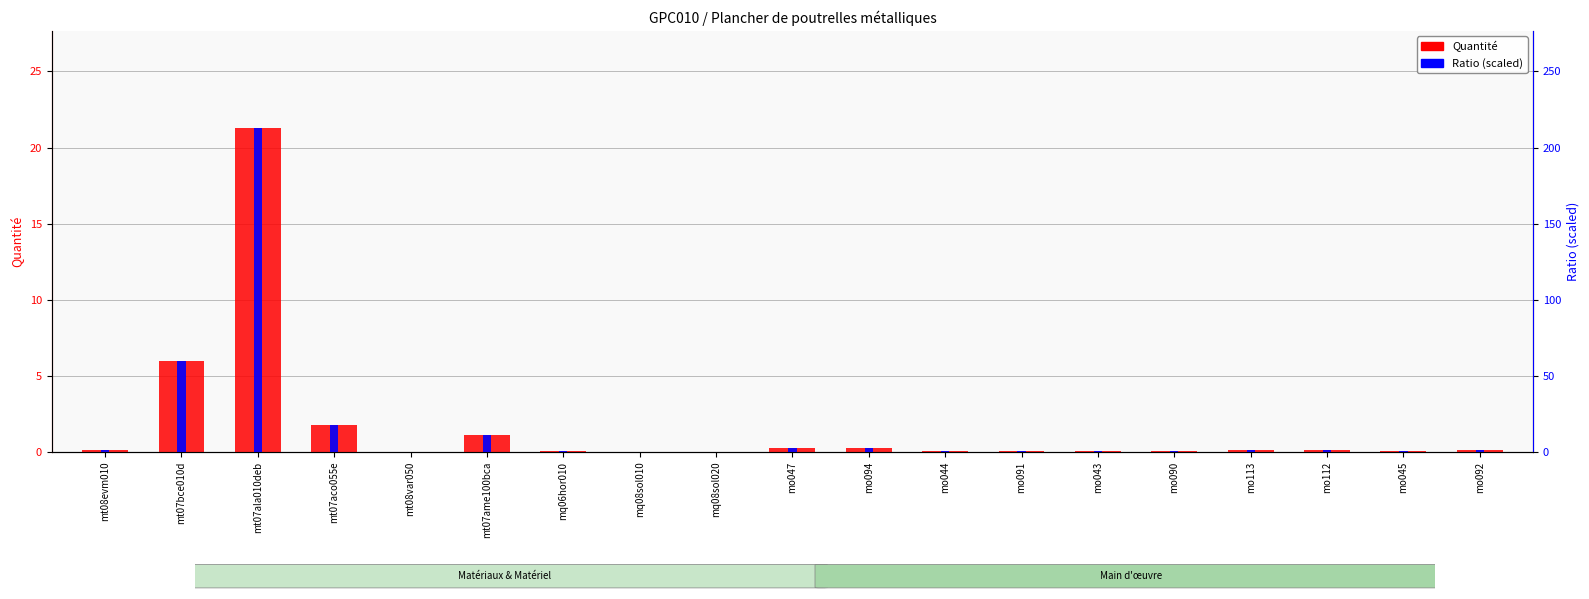

What is the label of the 7th bar from the right?

mo091